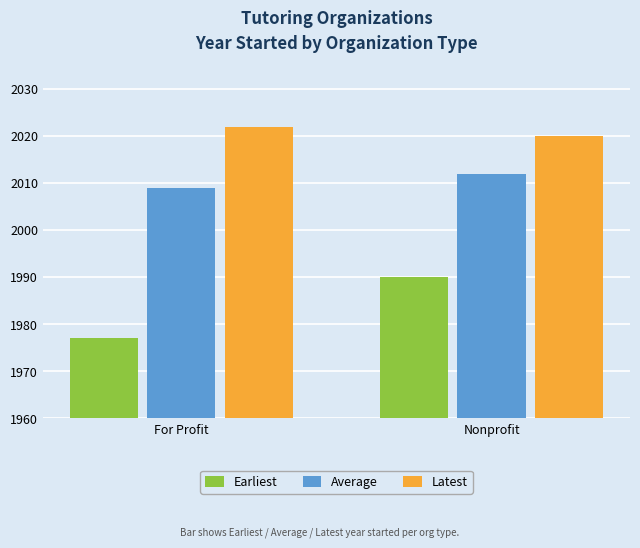

Rank the series by their average value, from lowest to highest.

Earliest, Average, Latest